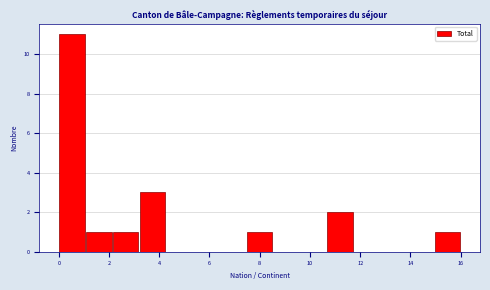

Reading left to right, transcribe this chart: for each bar, give the range it covers on the x-axis and its height. Neither the bar edges nor the heights are printed on the chart, so give them approximately, as read against the axes.

0.0 to 1.0: 11
1.0 to 2.2: 1
2.2 to 3.2: 1
3.2 to 4.2: 3
4.2 to 5.4: 0
5.4 to 6.4: 0
6.4 to 7.4: 0
7.4 to 8.6: 1
8.6 to 9.6: 0
9.6 to 10.6: 0
10.6 to 11.8: 2
11.8 to 12.8: 0
12.8 to 13.8: 0
13.8 to 15.0: 0
15.0 to 16.0: 1